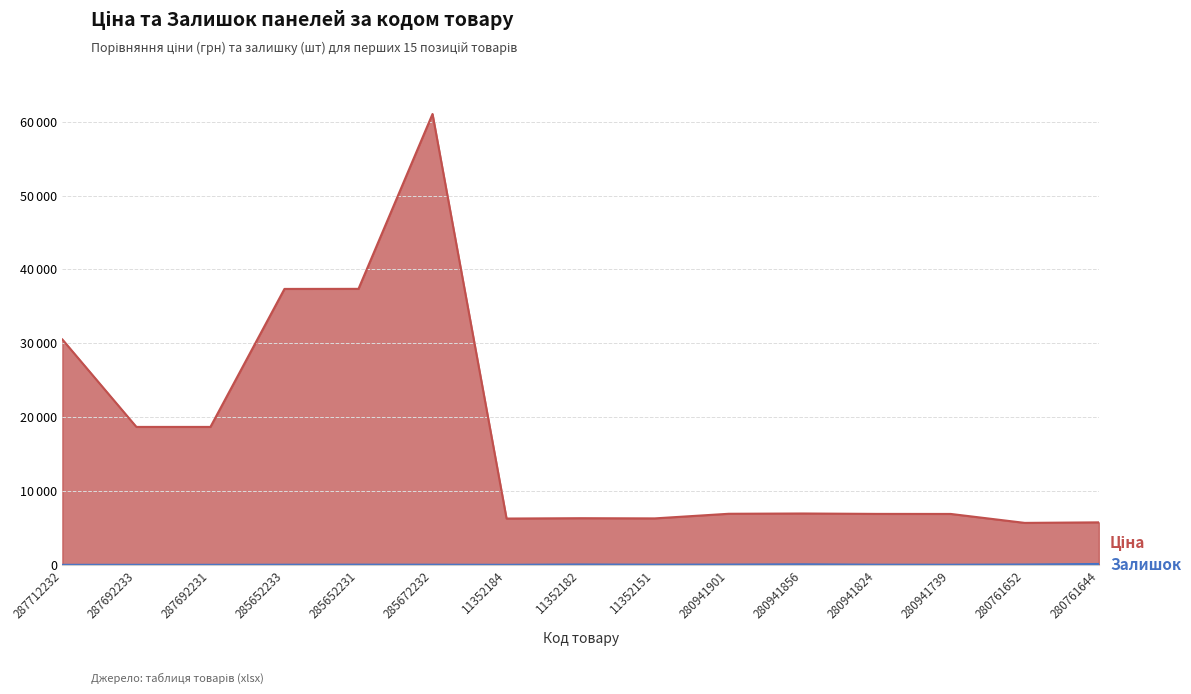

True or false: Залишок has a value of -63.9 at 287692233.

False